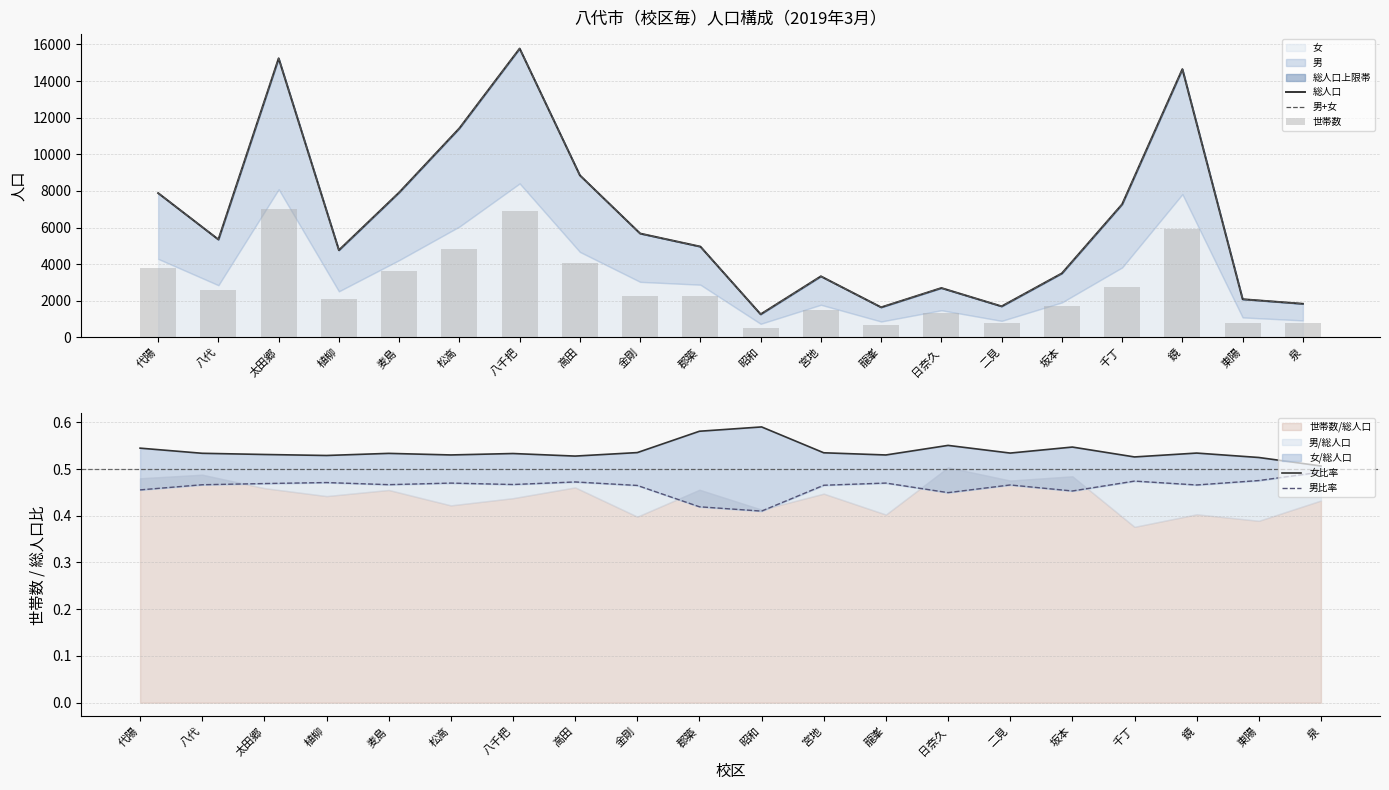

Where does the 世帯数 series first go above 2261?

代陽